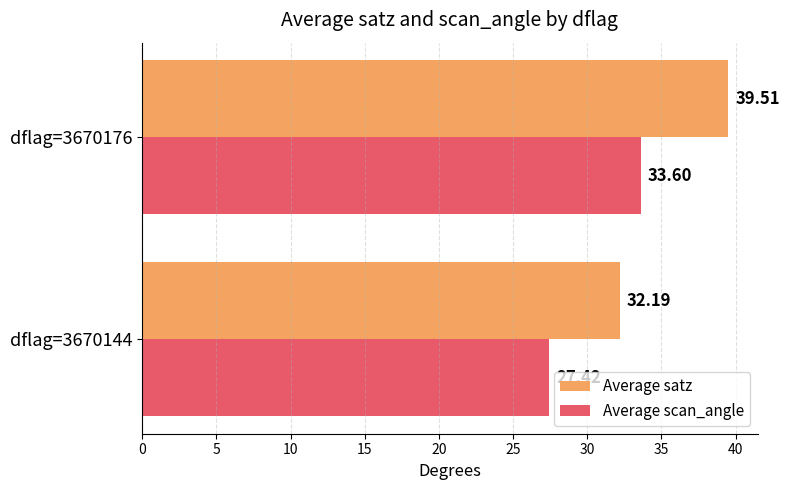

Rank the categories by Average satz value from lowest to highest.

dflag=3670144, dflag=3670176